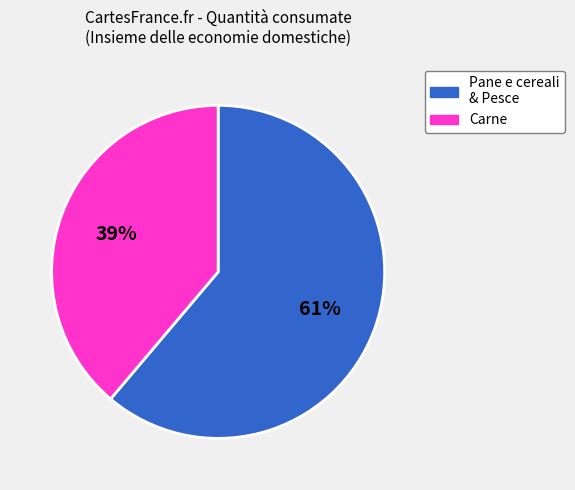

Is there any slice that represents more than half of the pie?

Yes